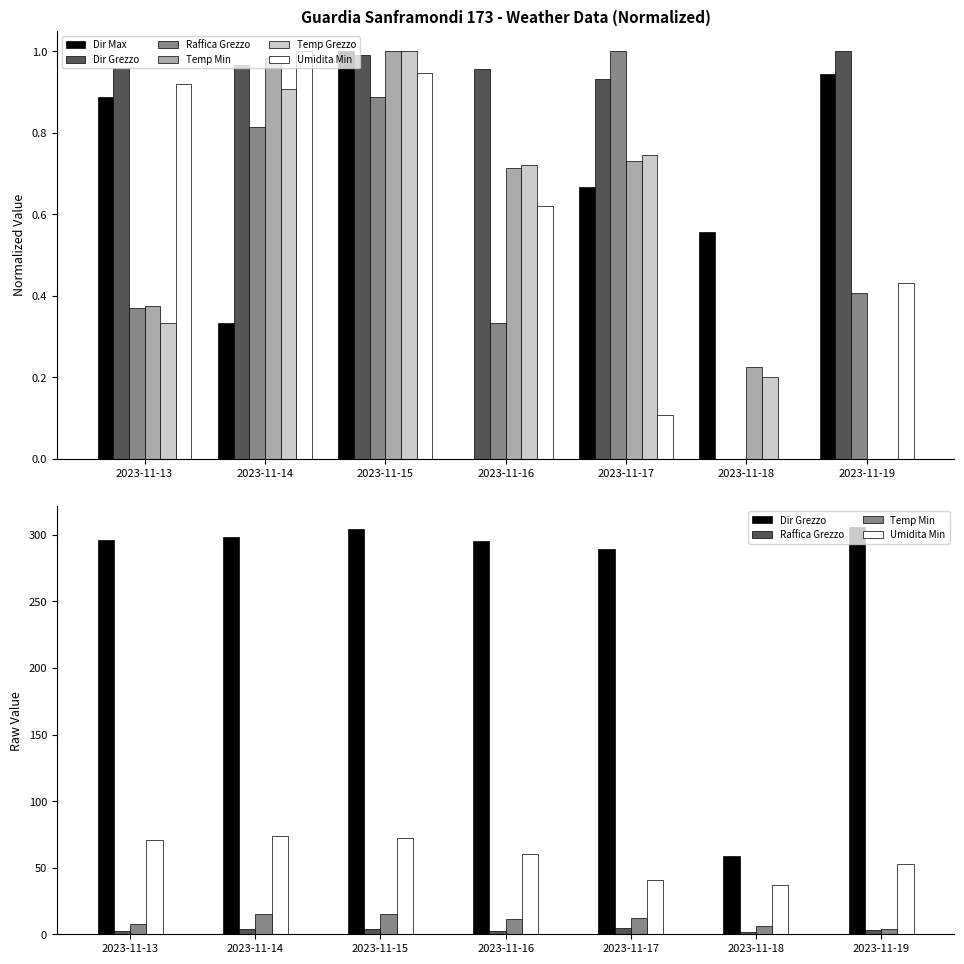

Is the value of Dir Max at 2023-11-14 greater than the value of Umidita Min at 2023-11-16?

No